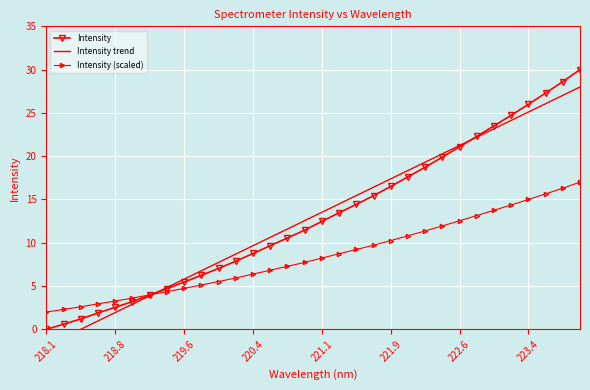

What is the maximum value for Intensity (scaled)?

17.0